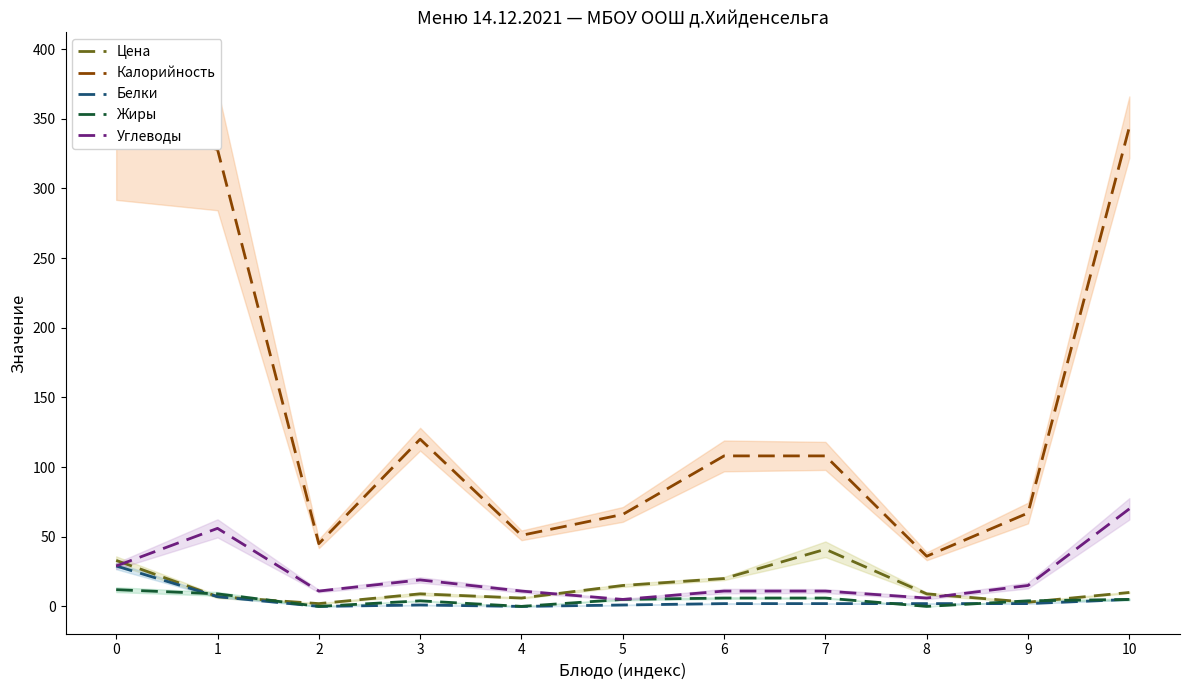

What is the average value of the Калорийность series?

147